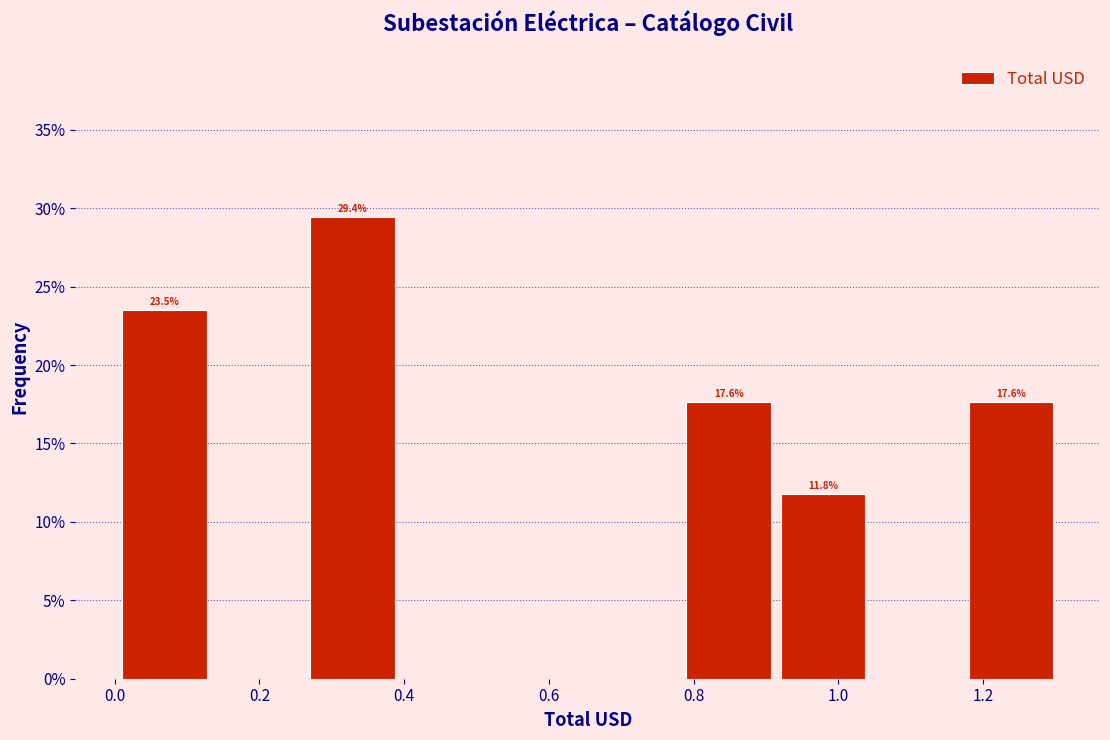

Over which range of the x-axis is the bar tallest?

0.27 to 0.40